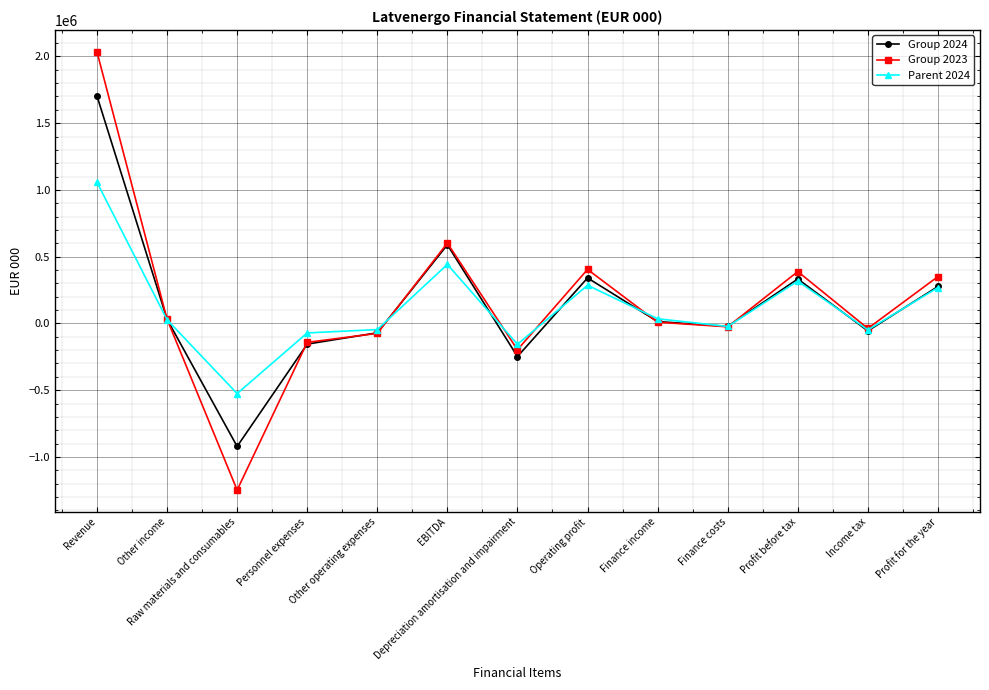

The Group 2024 series shows -70232 at Other operating expenses. True or false?

True